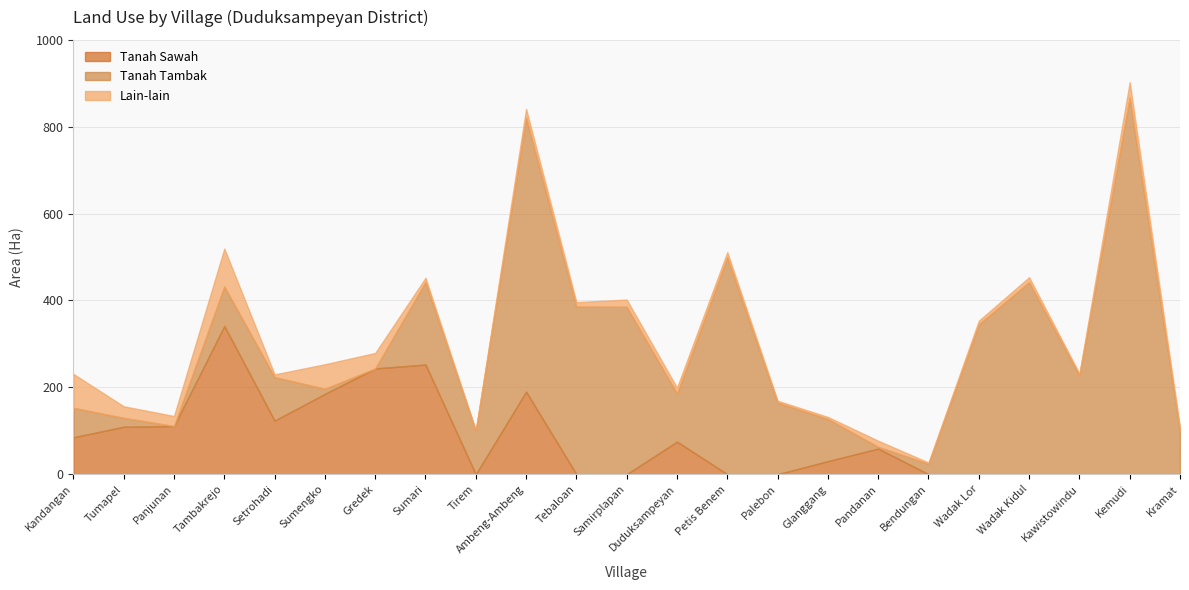

What is the value of the Lain-lain point at the 9th from the left?

2.0